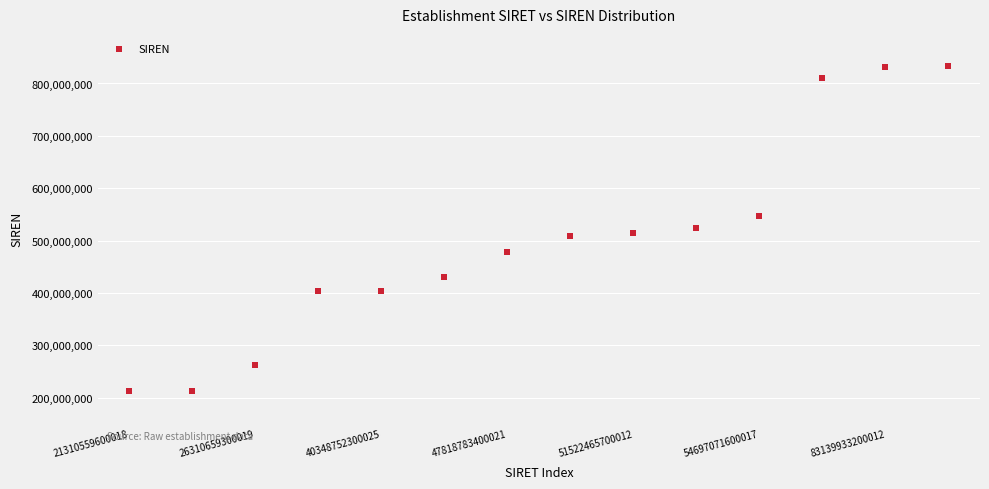

What is the range of Y values (max minus min)?

619614940